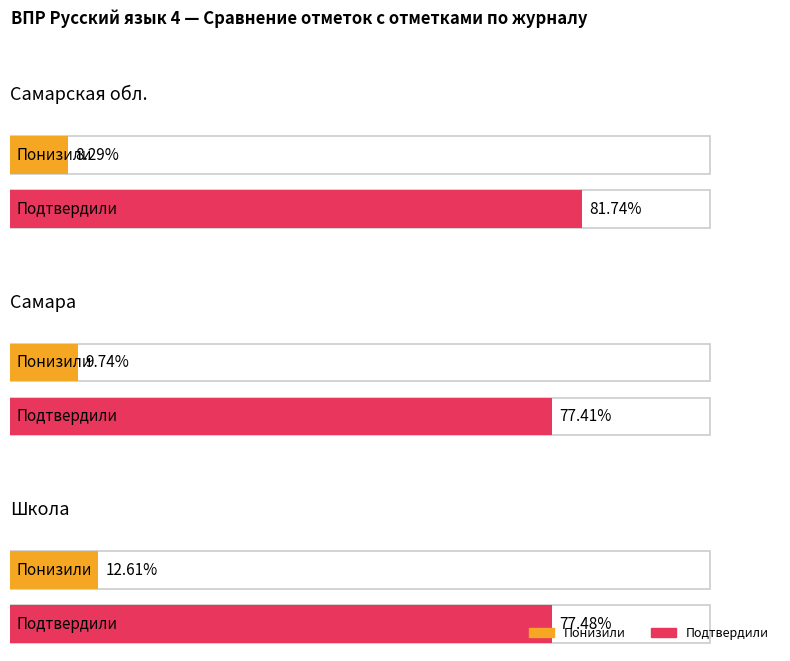

What is the label of the 2nd bar from the left?

Самара